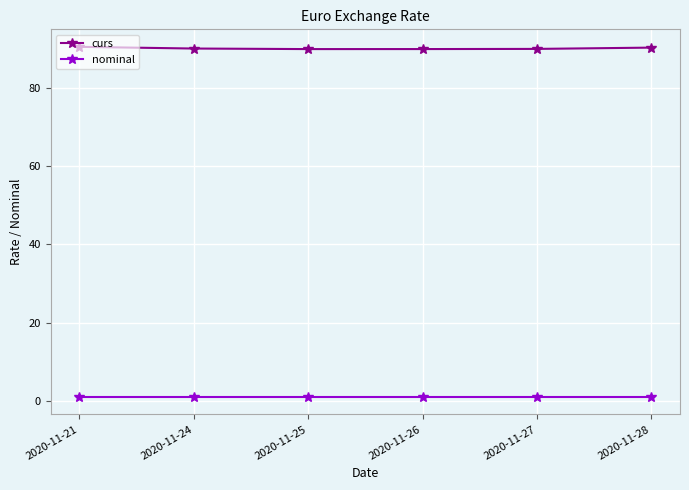

Which series has the largest total across all categories?

curs